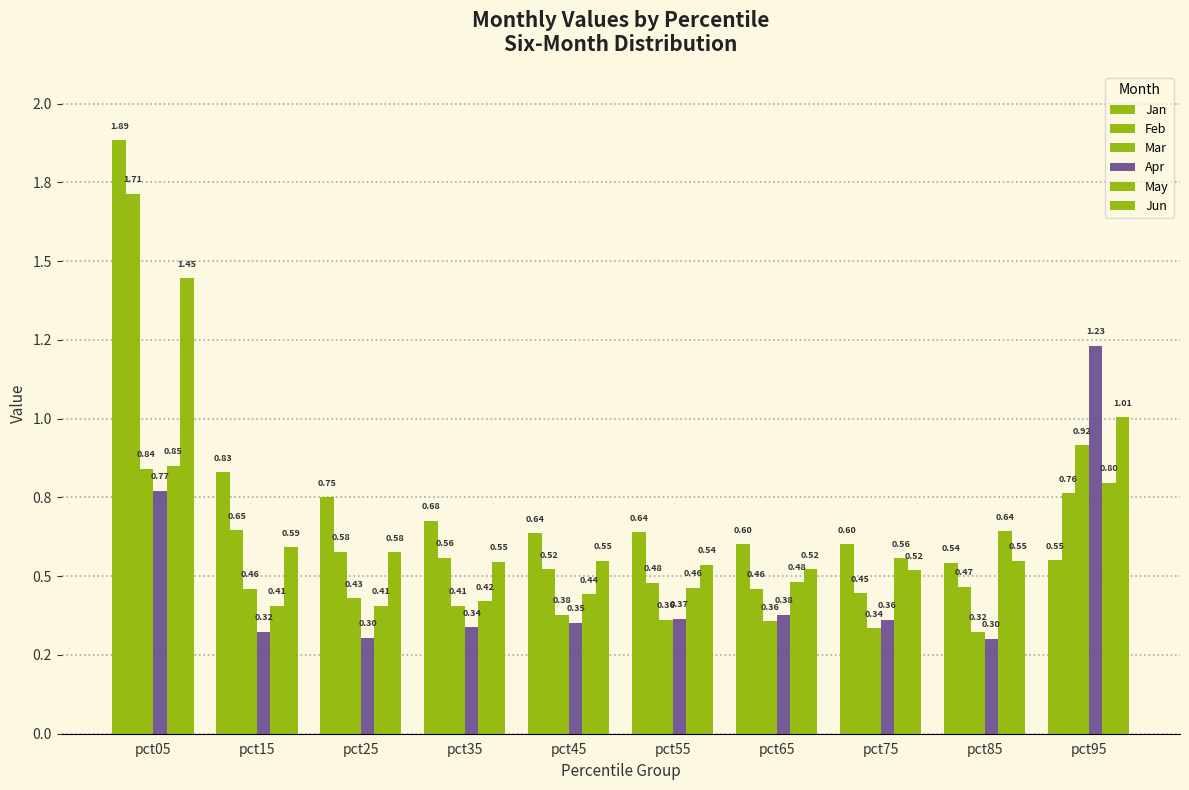

What is the sum of all Jan values?

7.7